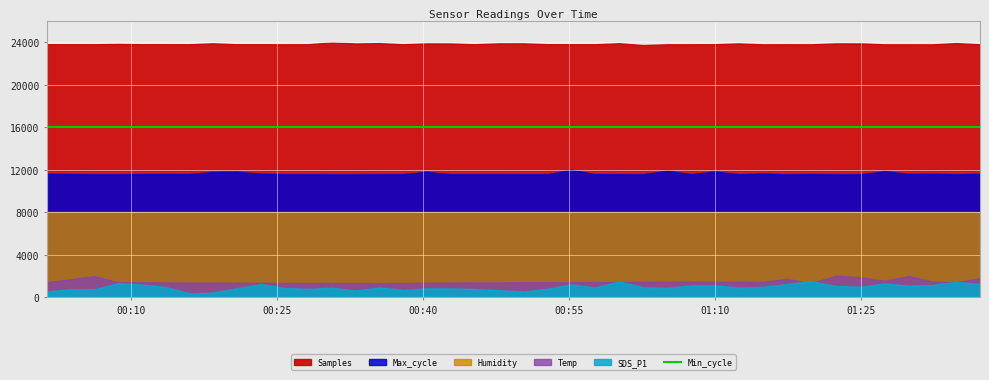

Is the value of Samples at 2021/05/19 00:13:33 greater than the value of Min_cycle at 2021/05/19 00:55:13?

Yes